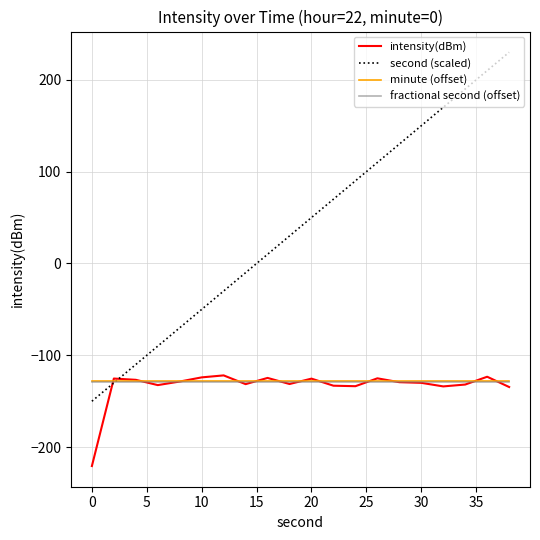

Which series has the largest total across all categories?

second (scaled)